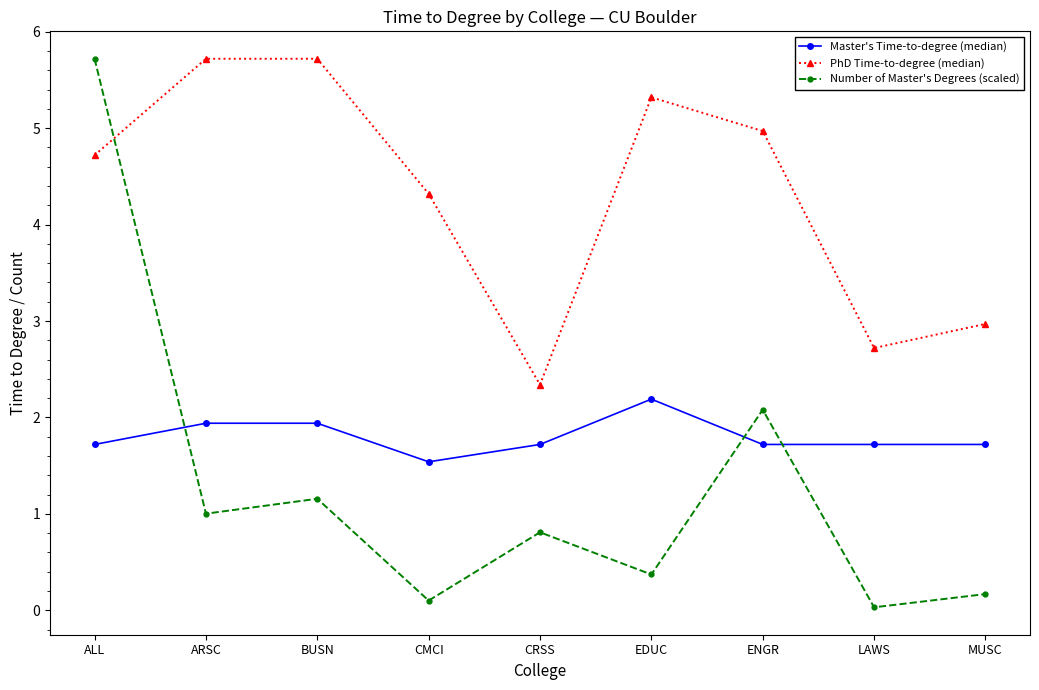

How many intersections are there between Number of Master's Degrees (scaled) and PhD Time-to-degree (median)?

1